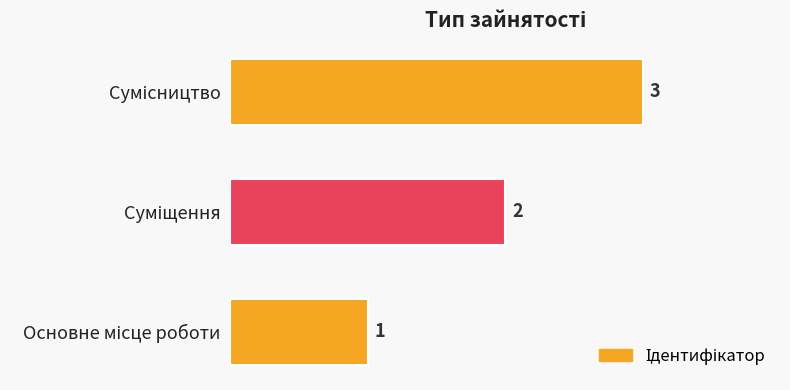

What is the sum of all values?

6